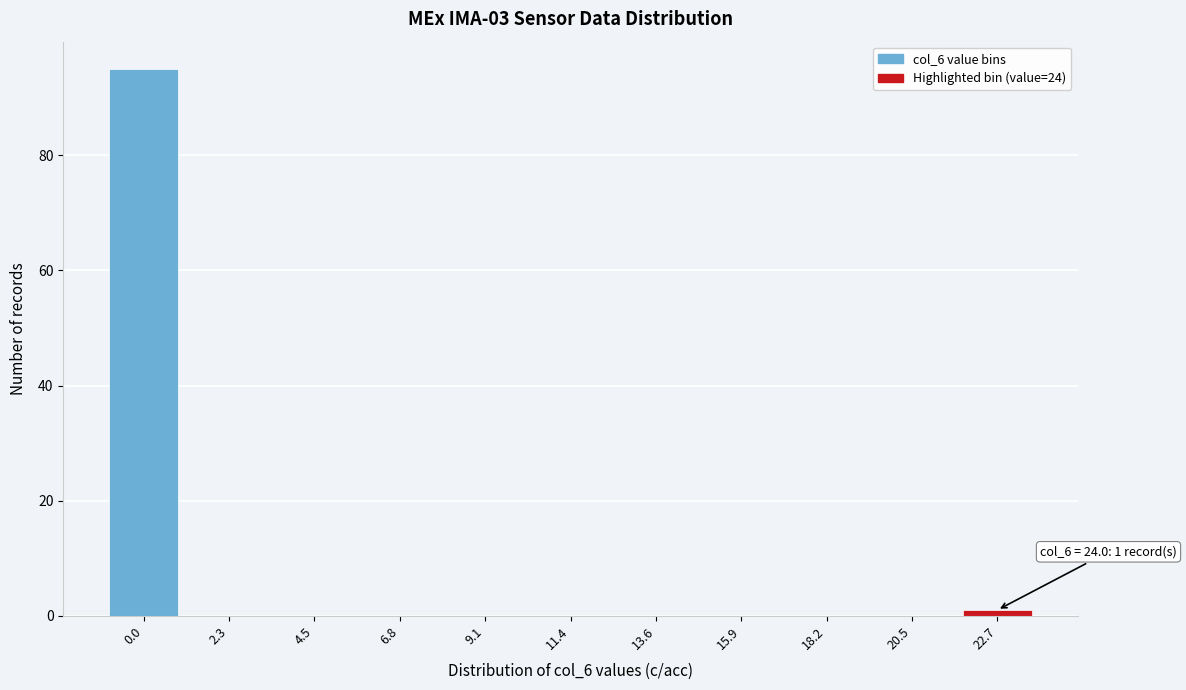

Reading right to left, what are all the values shown in this chart?

22.7=1	20.5=0	18.2=0	15.9=0	13.6=0	11.4=0	9.1=0	6.8=0	4.5=0	2.3=0	0.0=95